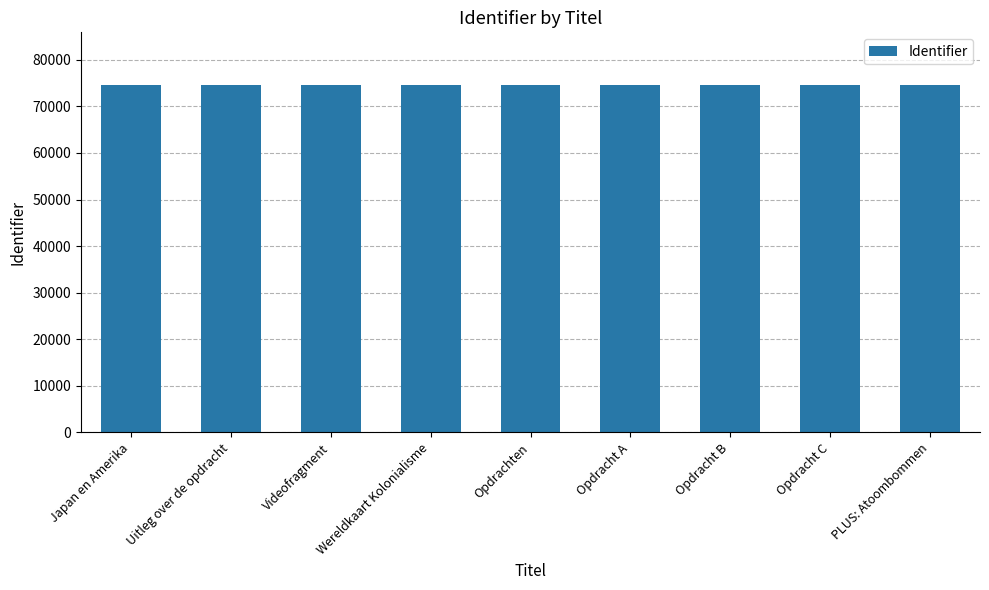

What is the approximate value at Videofragment?

74661